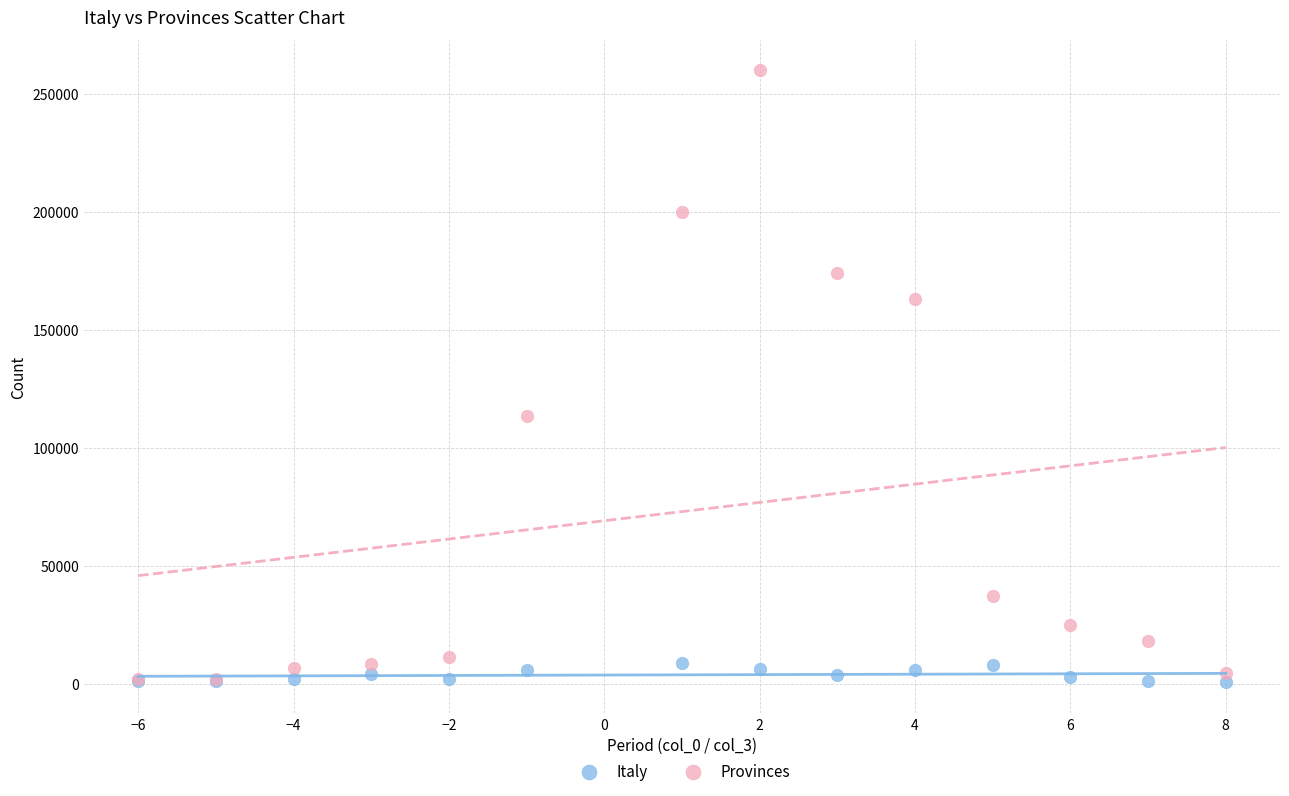

In the Provinces series, what Y value is closest to 131000?

113300